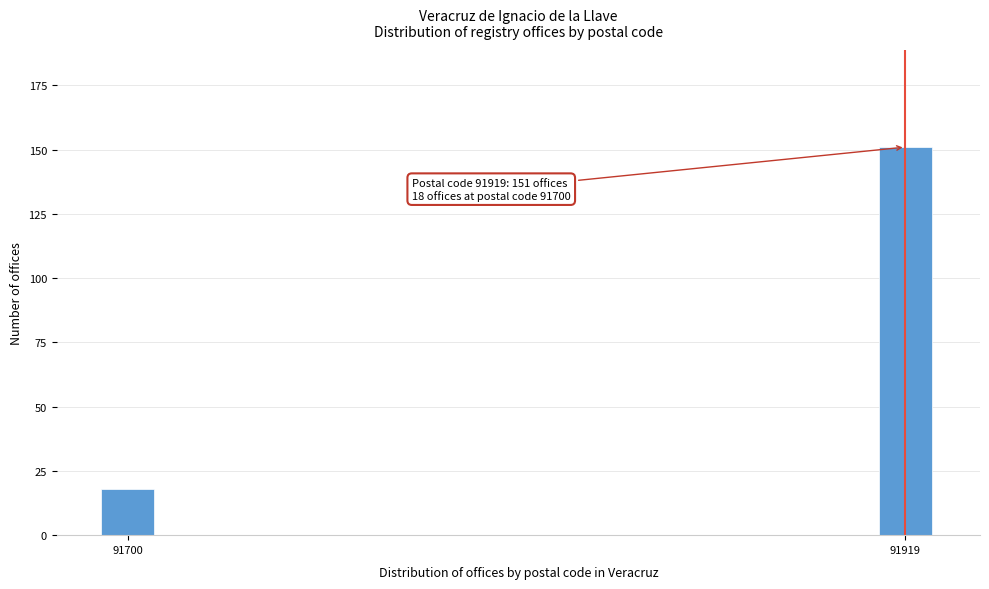

Reading right to left, transcribe all the data shown in this chart.

91919=151	91700=18